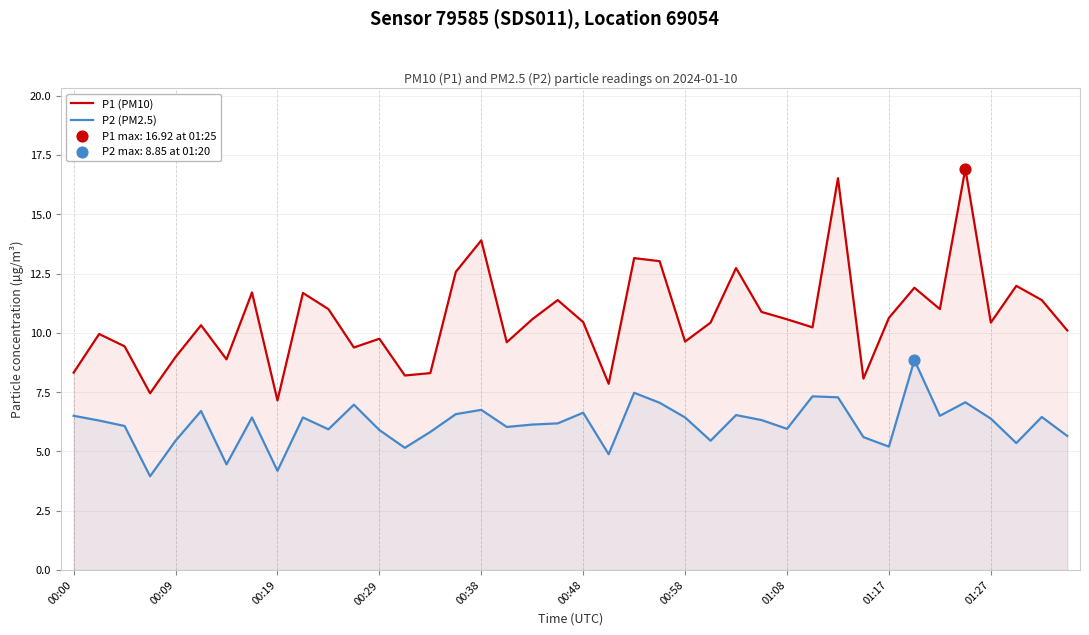

At which category is the sum across all series the highest?

35